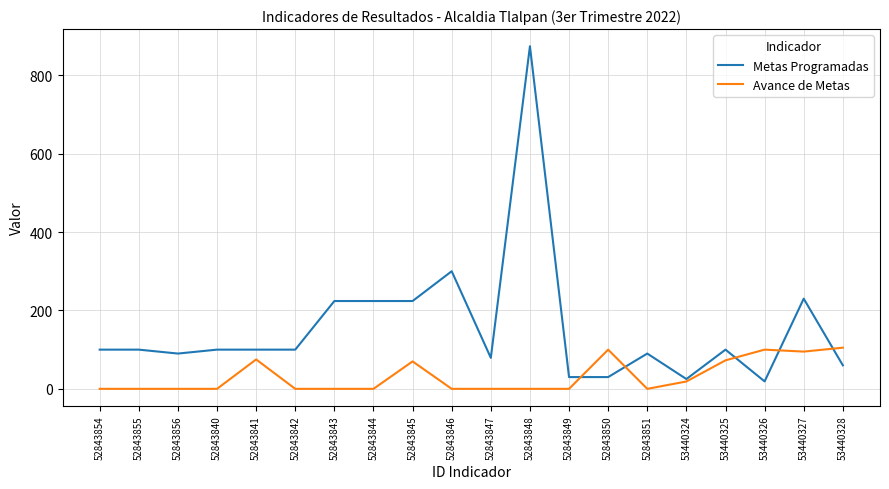

Between 52843841 and 52843845, which series saw the biggest shift?

Metas Programadas